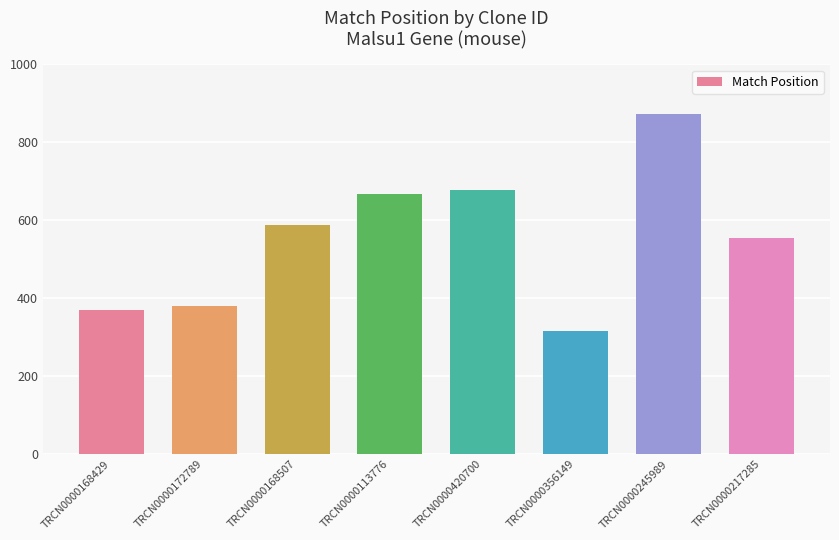

Where is the data nearest to the value 594?

TRCN0000168507